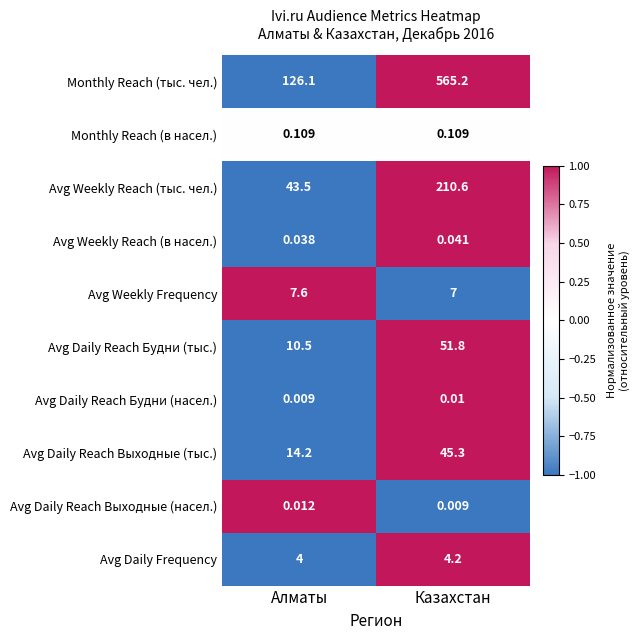

Which series has the largest total across all categories?

Monthly Reach (тыс. чел.)